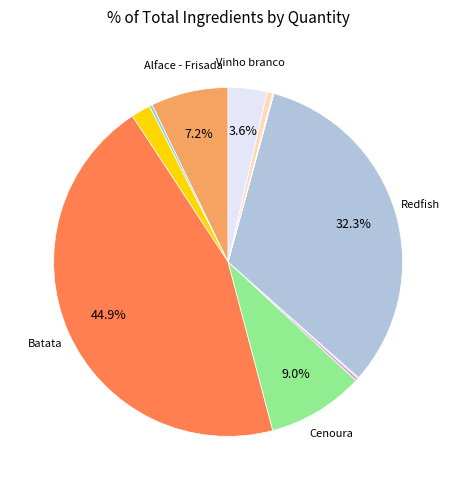

To the nearest percent, what is the average slice percentage?

8%